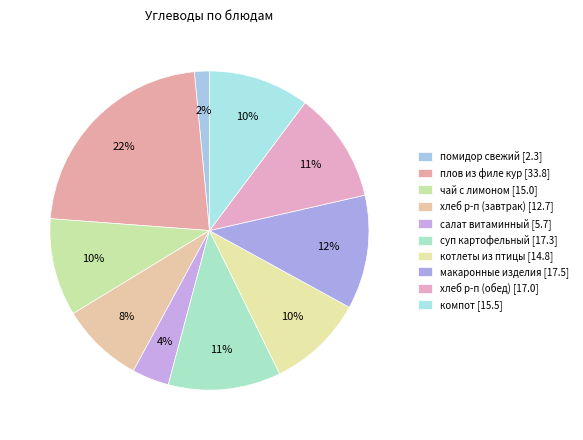

To the nearest percent, what is the difference between the largest and smallest slice percentages?

21%